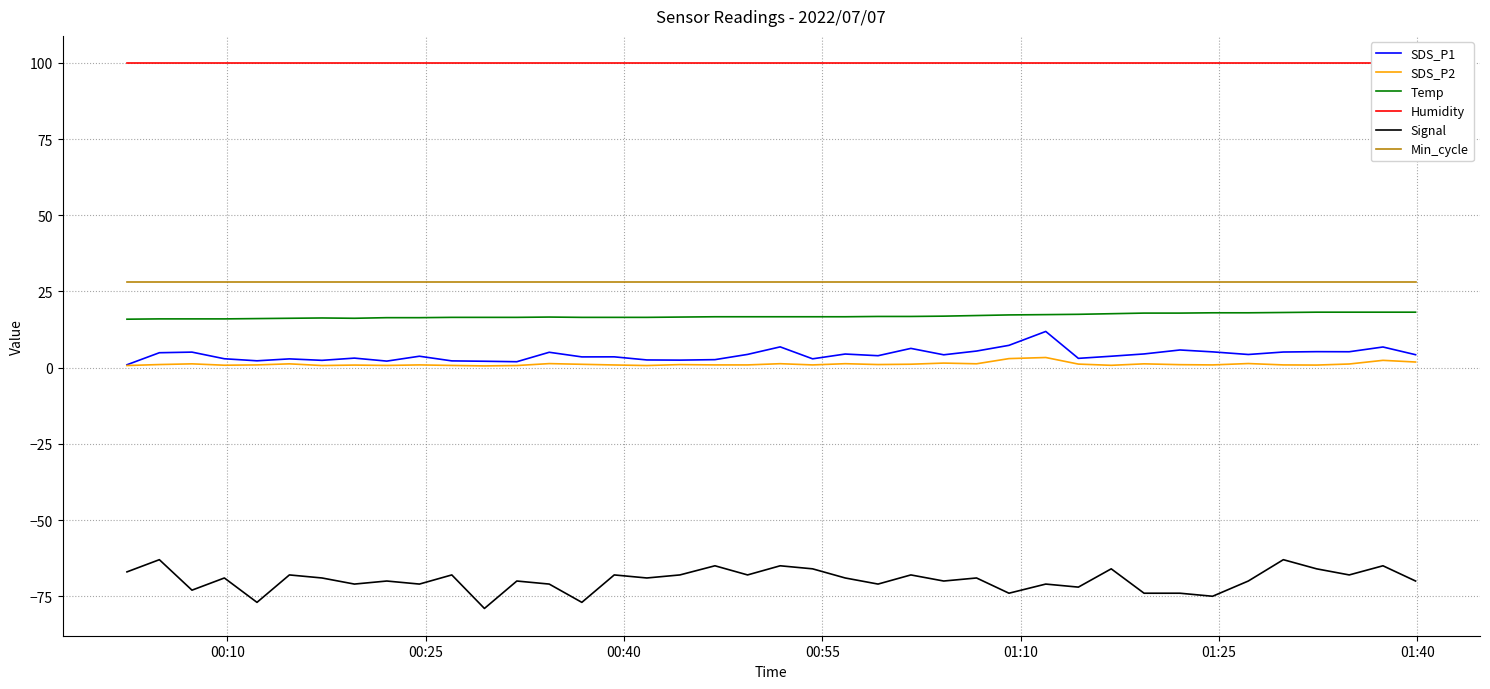

True or false: Min_cycle and Humidity cross at least once.

False